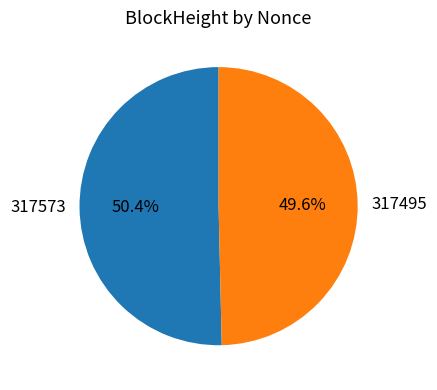

Is there a majority slice in this chart?

Yes